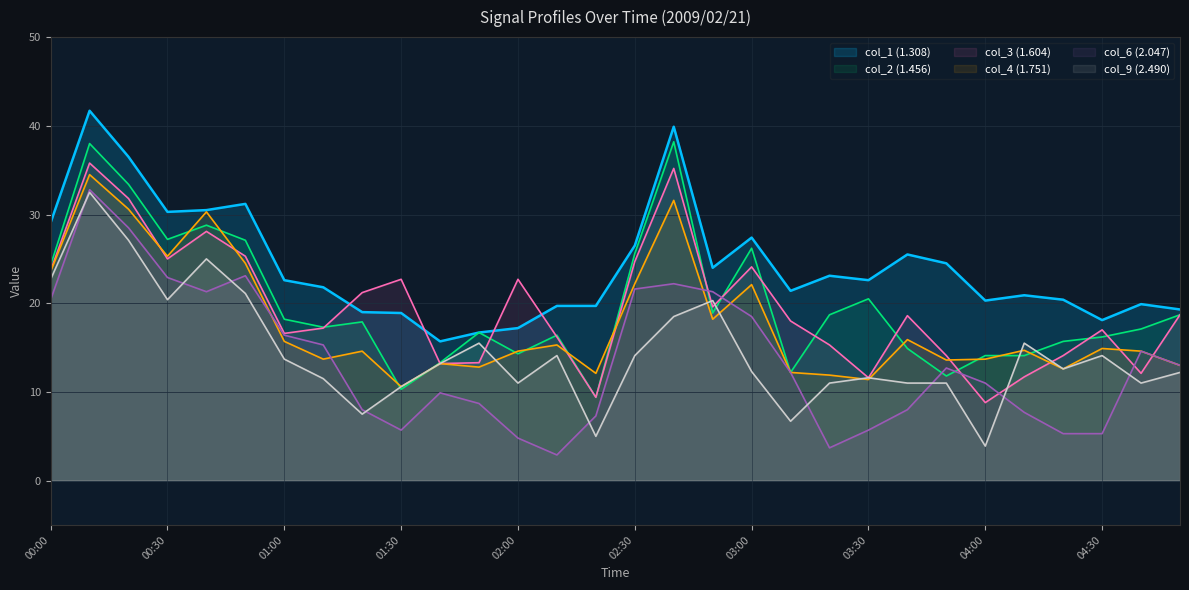

At which category does the chart reach its peak across all series?

00:10